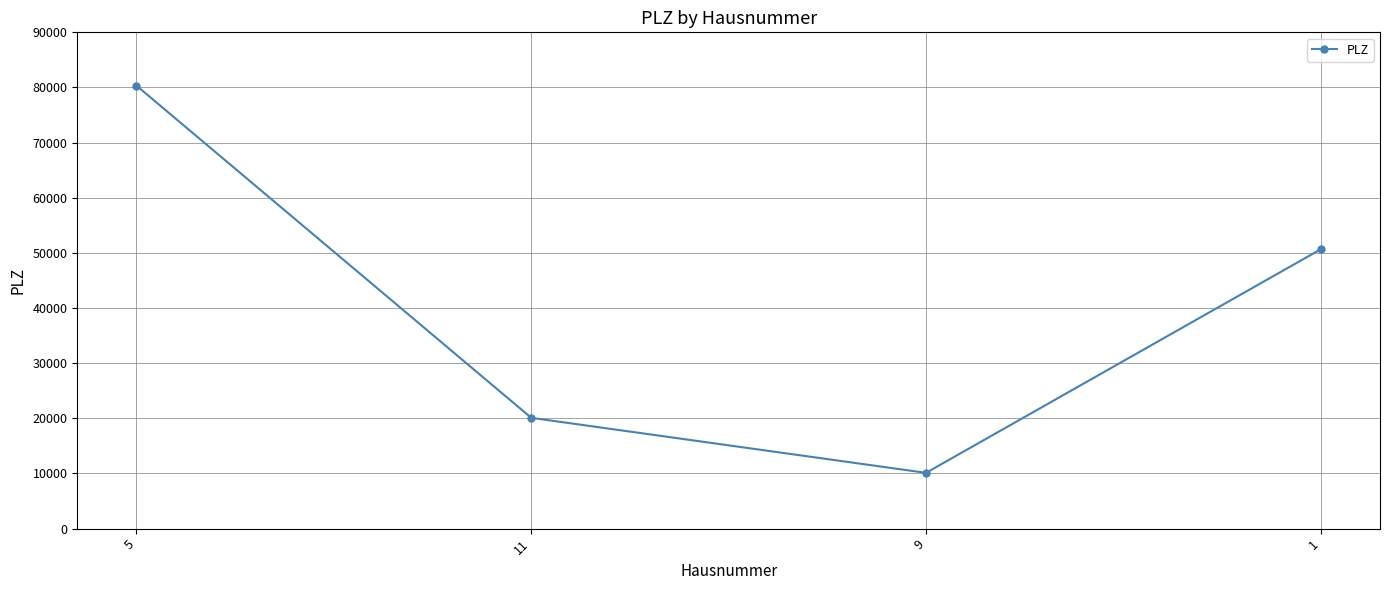

What is the maximum value shown in the chart?

80331